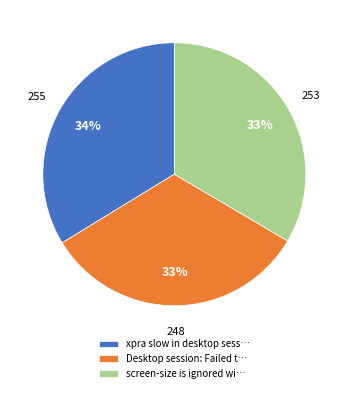

To the nearest percent, what is the difference between the xpra slow in desktop sess… and Desktop session: Failed t… slice percentages?

1%